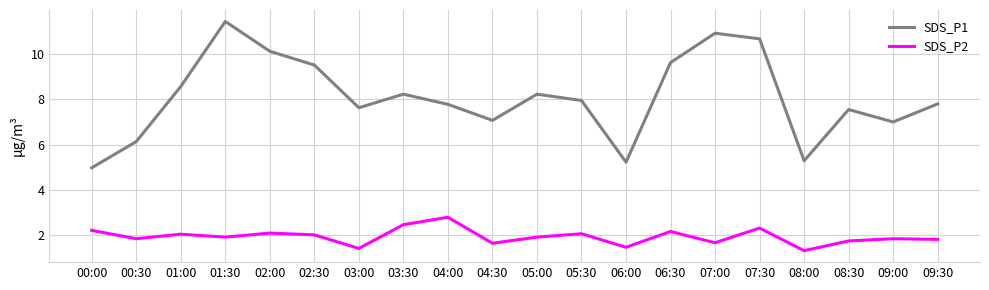

True or false: SDS_P2 and SDS_P1 cross at least once.

False